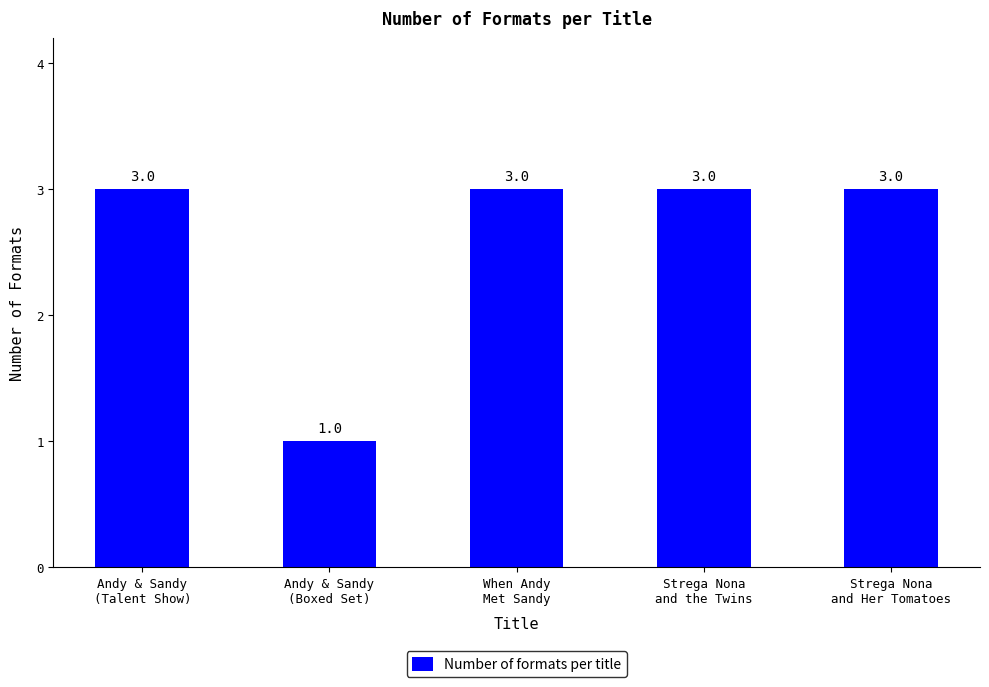

The value at Strega Nona
and Her Tomatoes is 5. True or false?

False